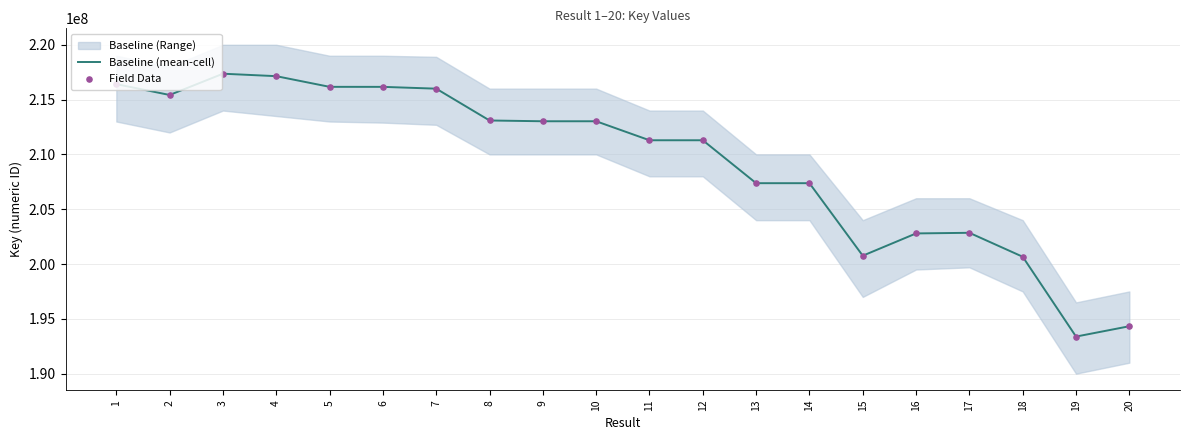

At which category is the sum across all series the highest?

3